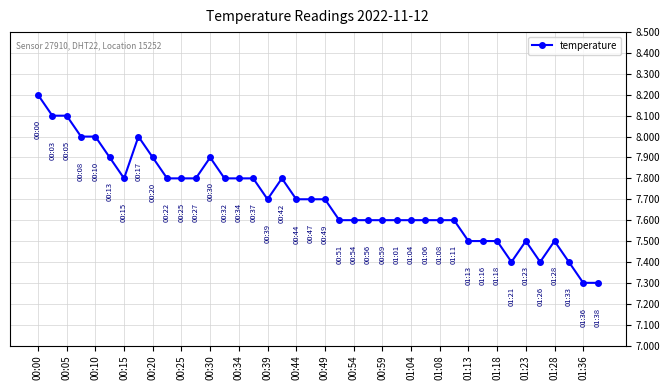

Does the chart display data point markers on the line(s)?

Yes